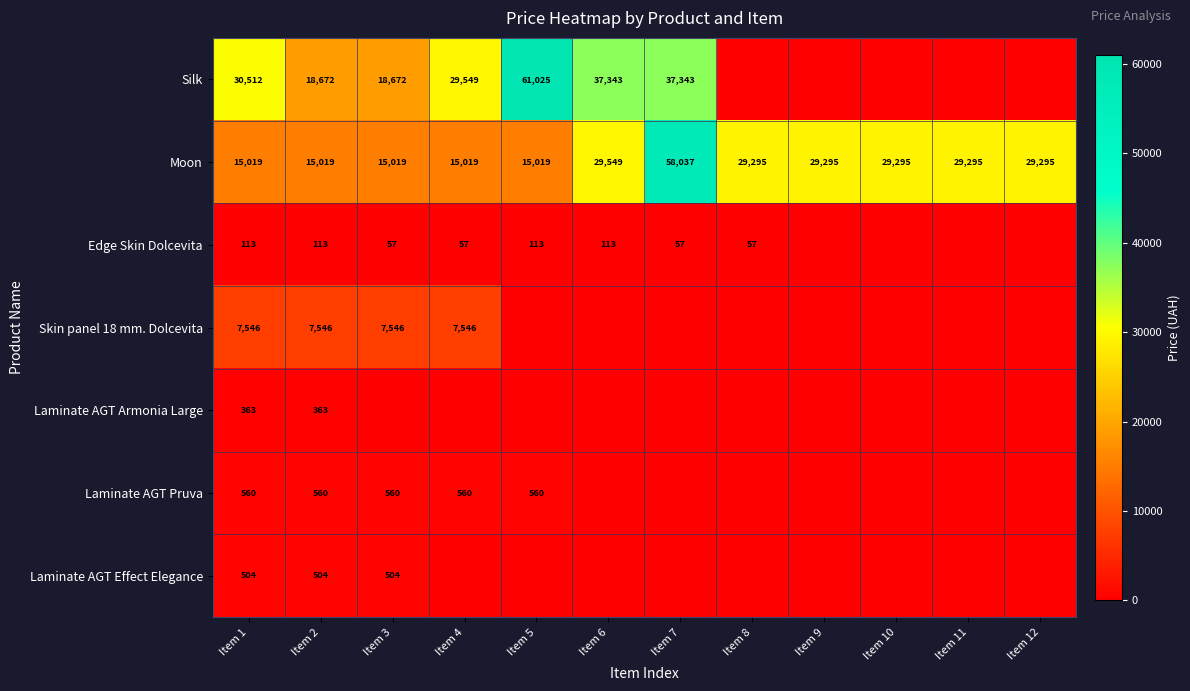

At which label does Moon first exceed 29295?

Item 6